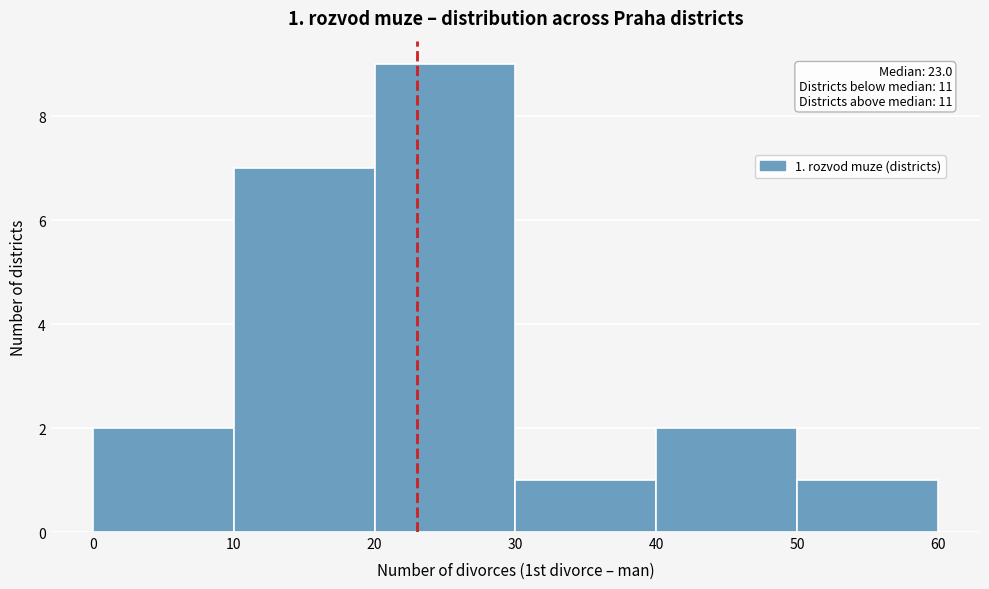

Which range on the x-axis has the tallest bar?

20 to 30